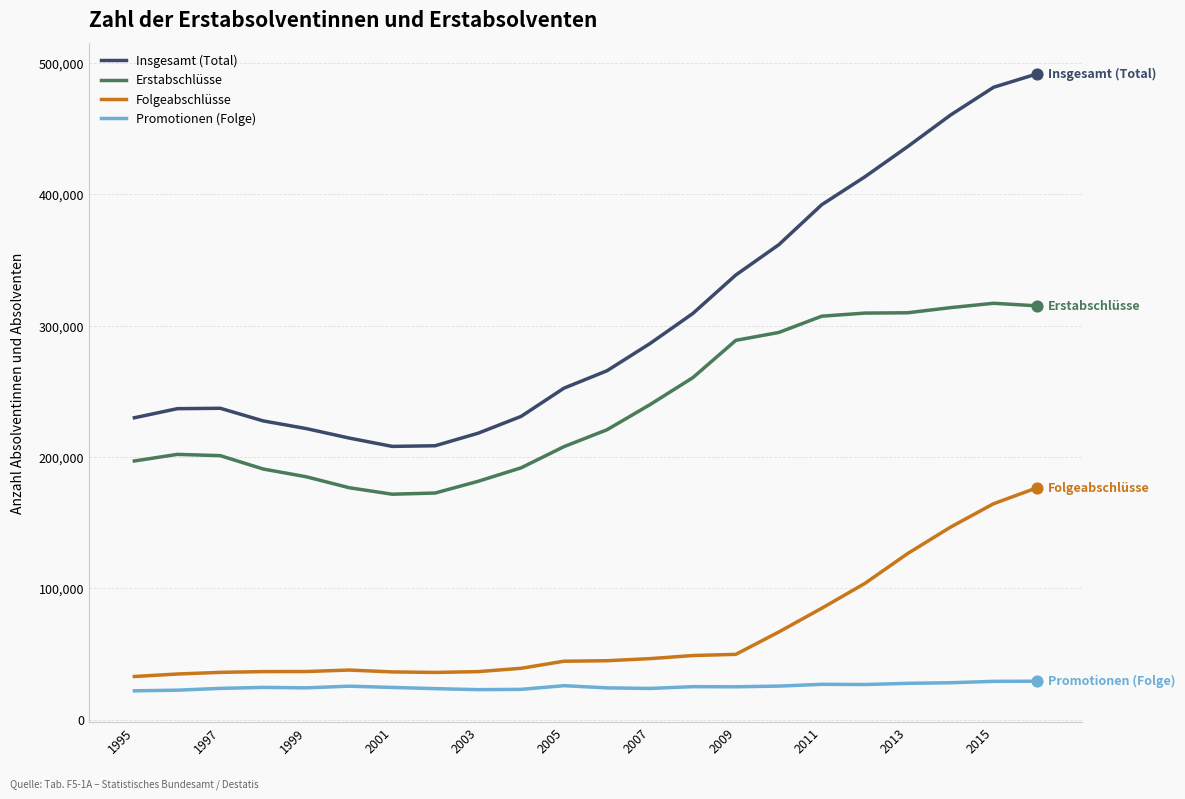

Which series has the largest total across all categories?

Insgesamt (Total)